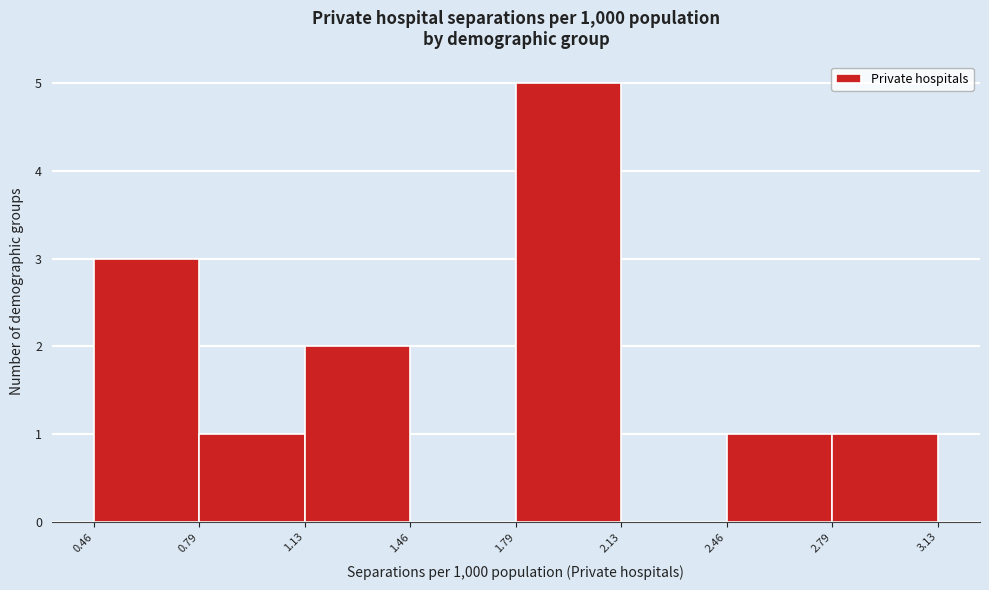

Which range on the x-axis has the tallest bar?

1.79 to 2.13